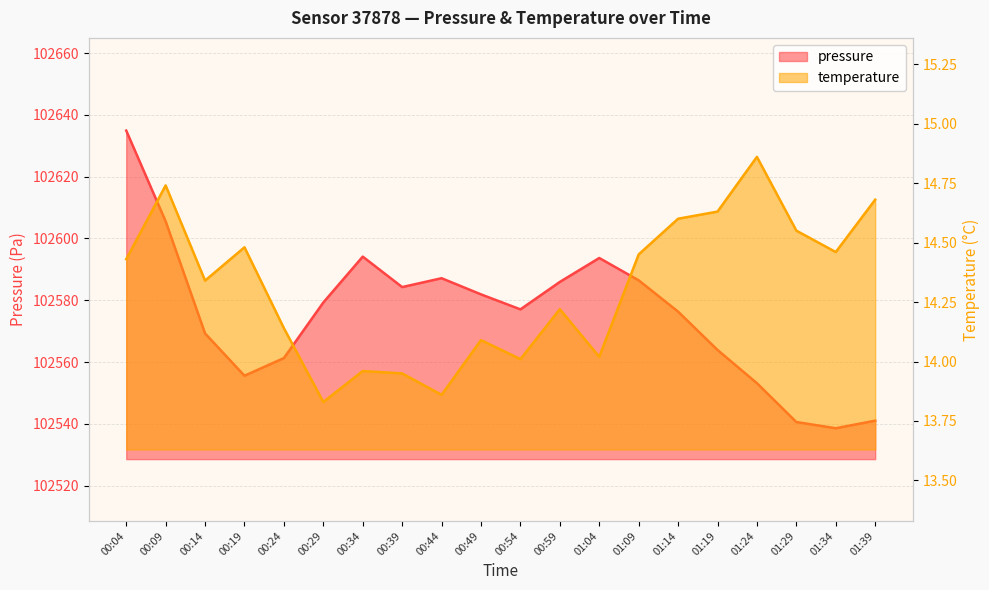

True or false: temperature has a value of 6.1 at 01:14.

False